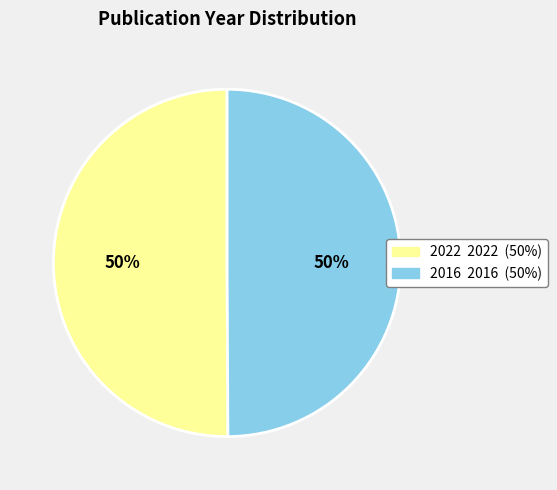

Is it true that 2022 is 50% of the pie?

True